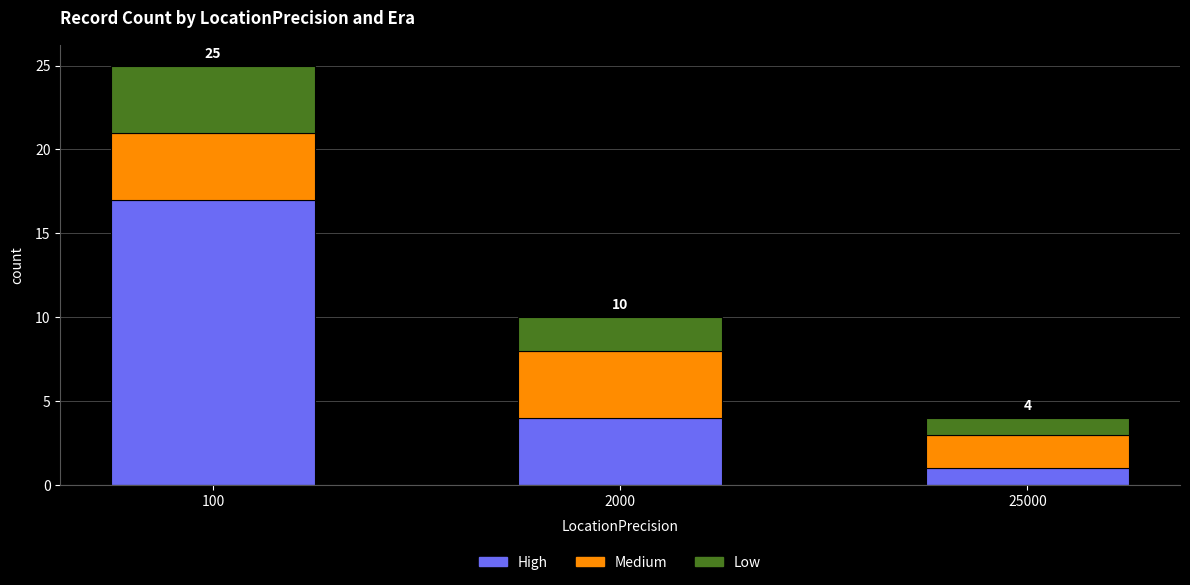

What is the sum of the High values at 100 and 25000?

18